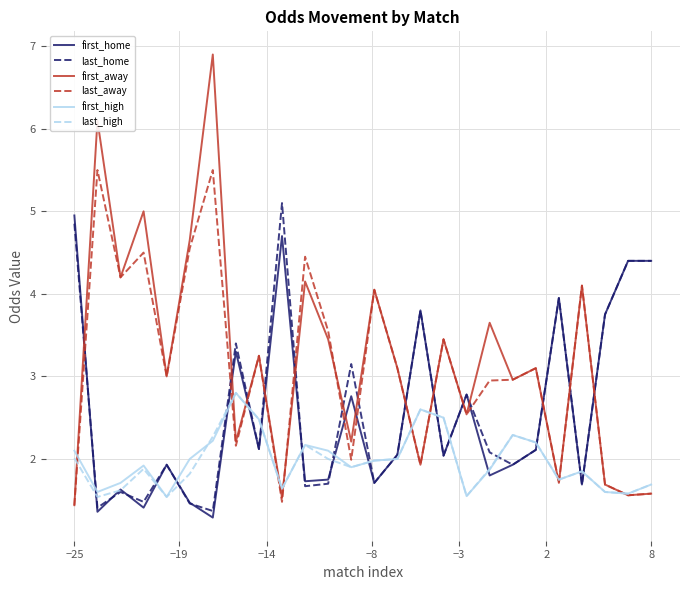

What is the minimum value for last_high?

1.5